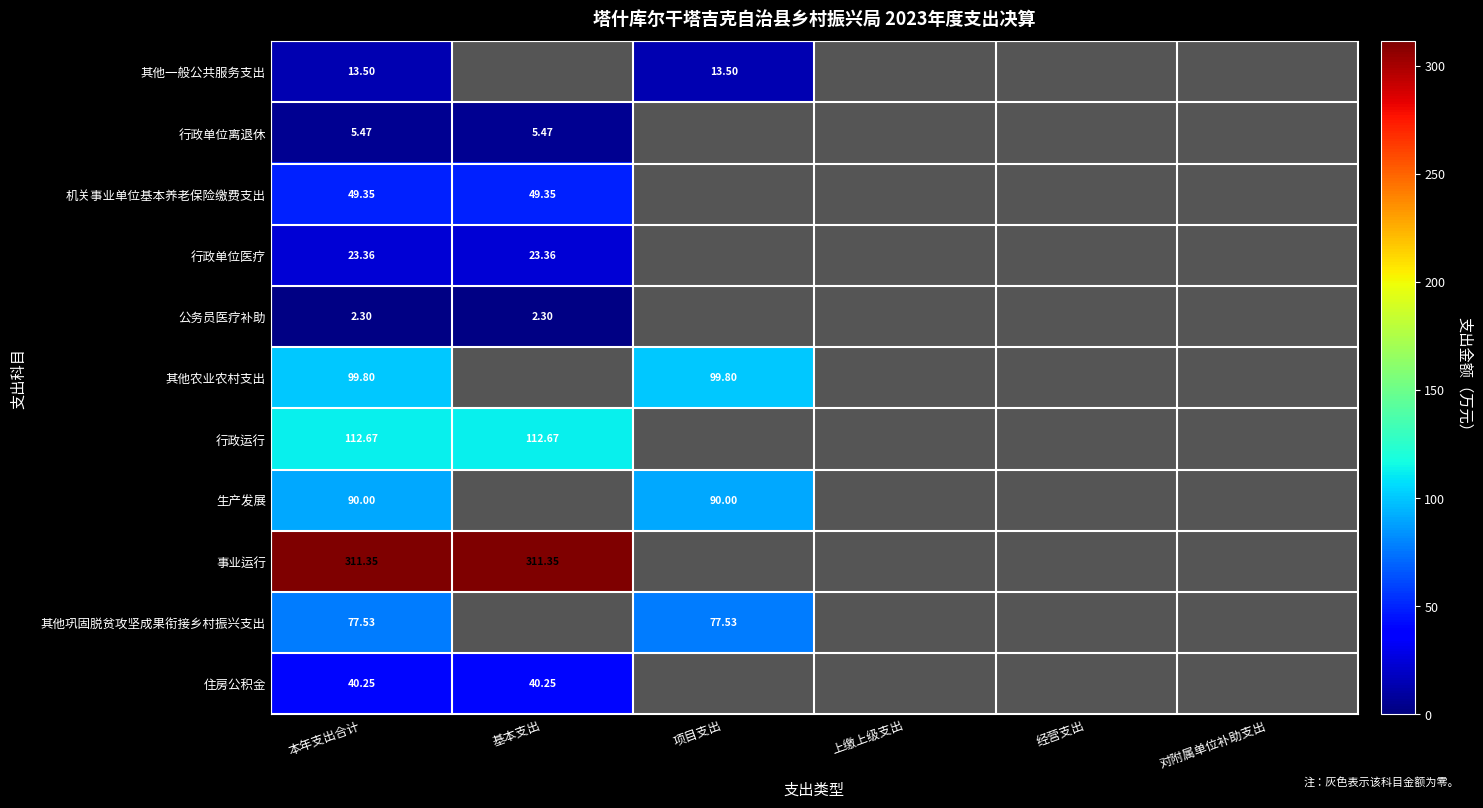

At which label does 其他农业农村支出 reach its minimum?

本年支出合计